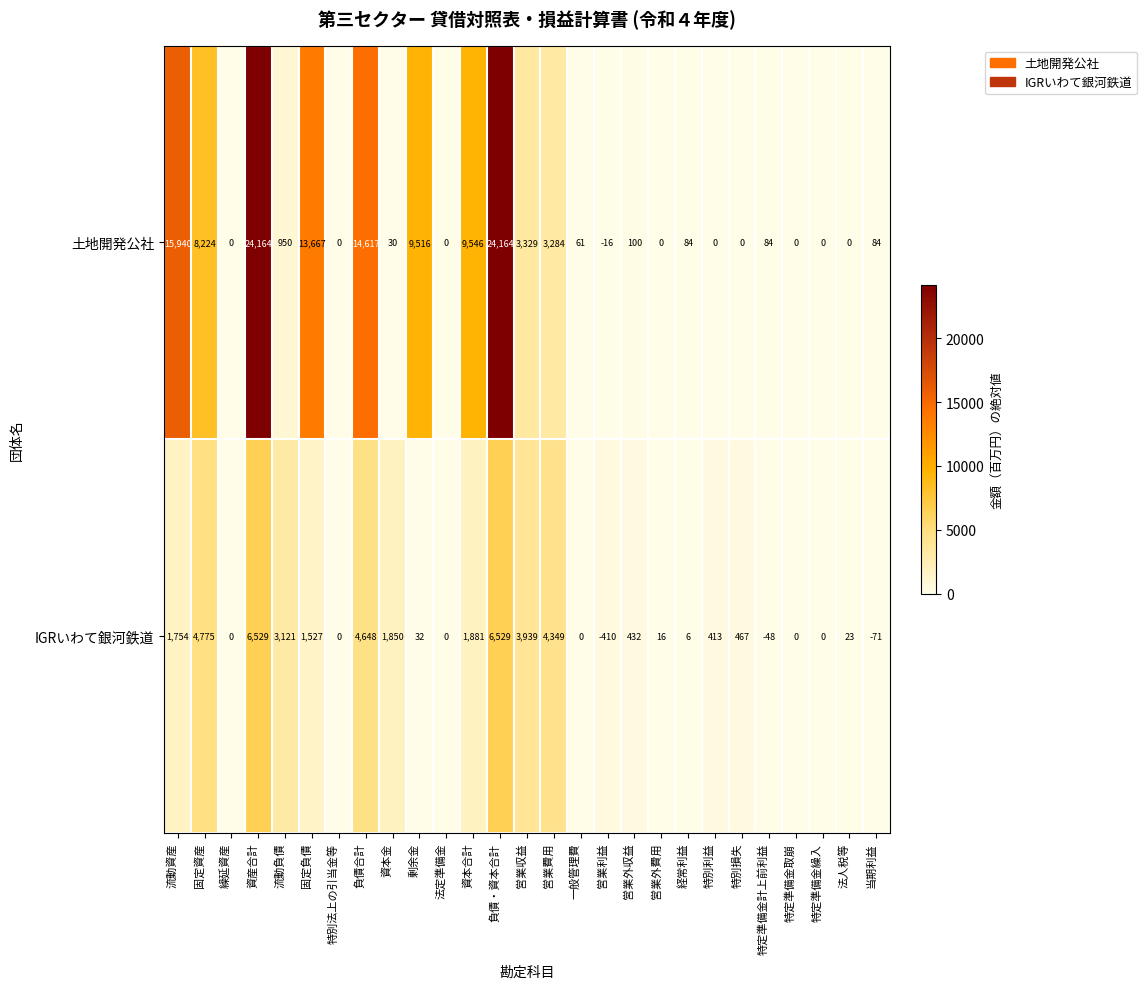

True or false: 土地開発公社 has a value of 84 at 特定準備金計上前利益.

True